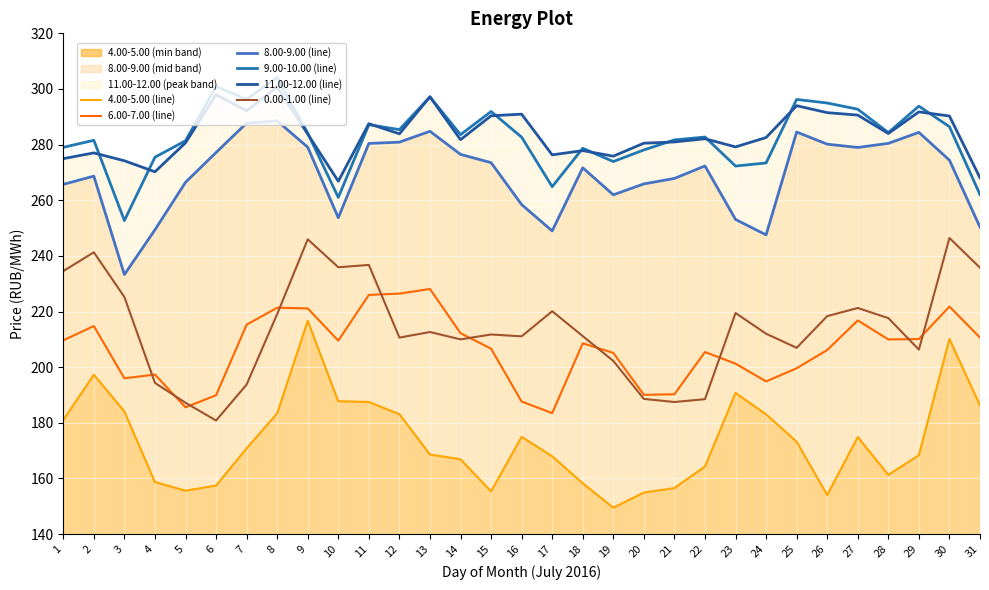

Which has a higher value, 6 or 15?

6